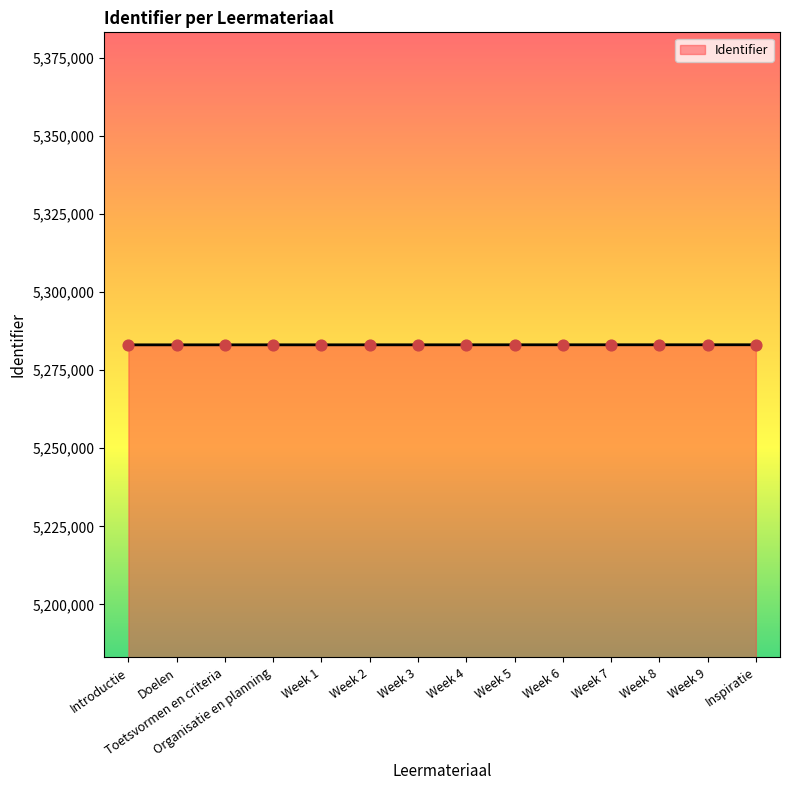

What is the ratio of the value at Week 9 to the value at Week 2?

1.0